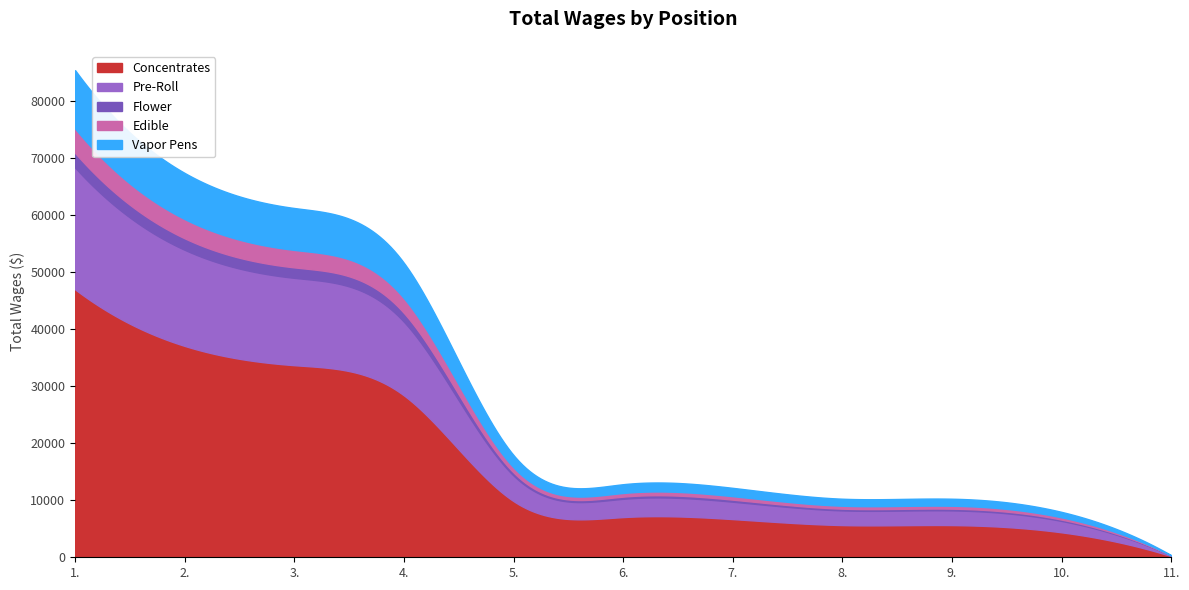

What is the sum of all values?

337110